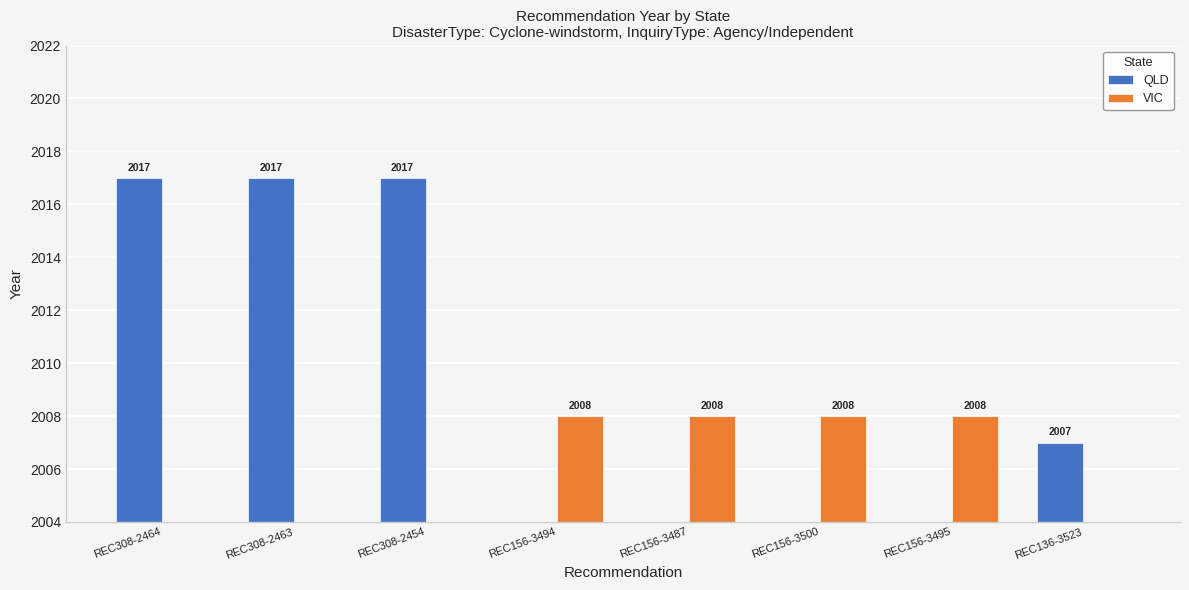

At how many categories does at least one series exceed 492?

8